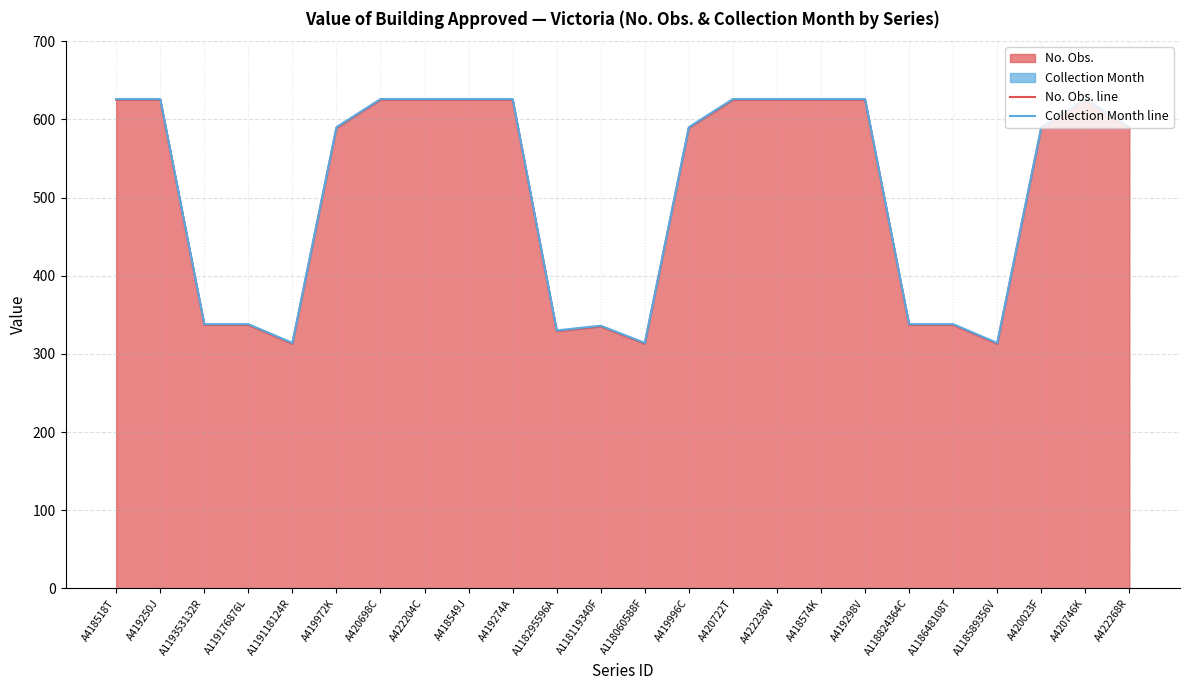

Where is the first local maximum for No. Obs. line?

A118119340F